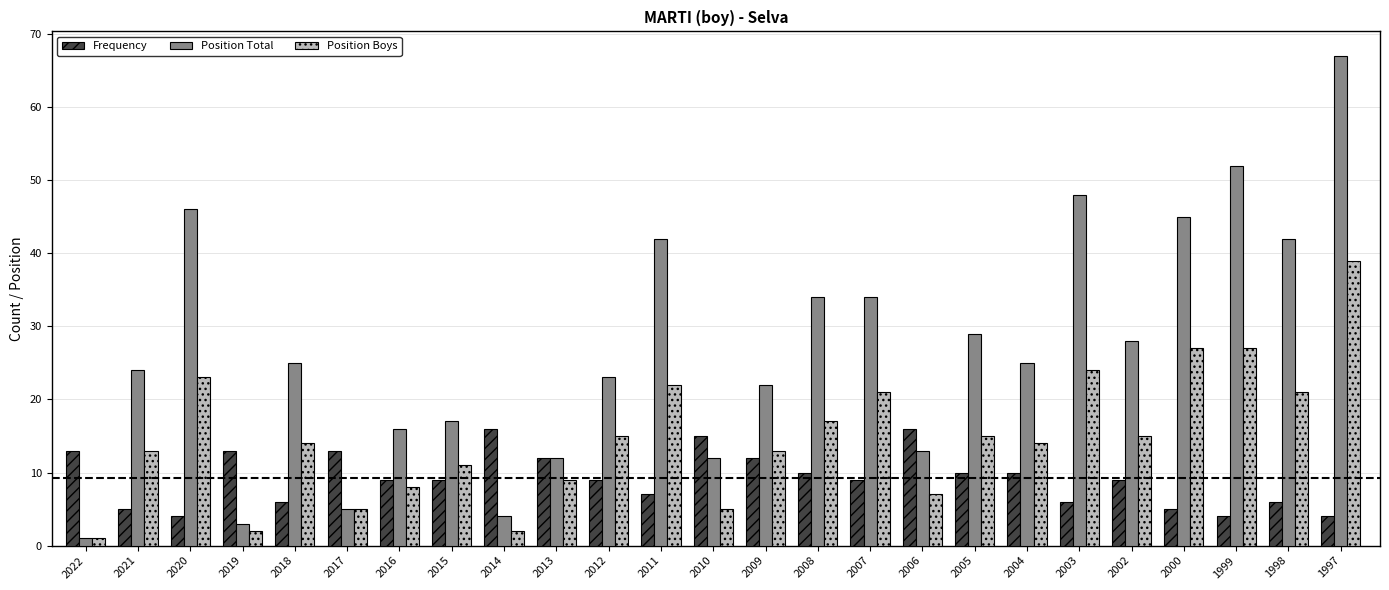

List the series in order of their peak value, lowest first.

Frequency, Position Boys, Position Total